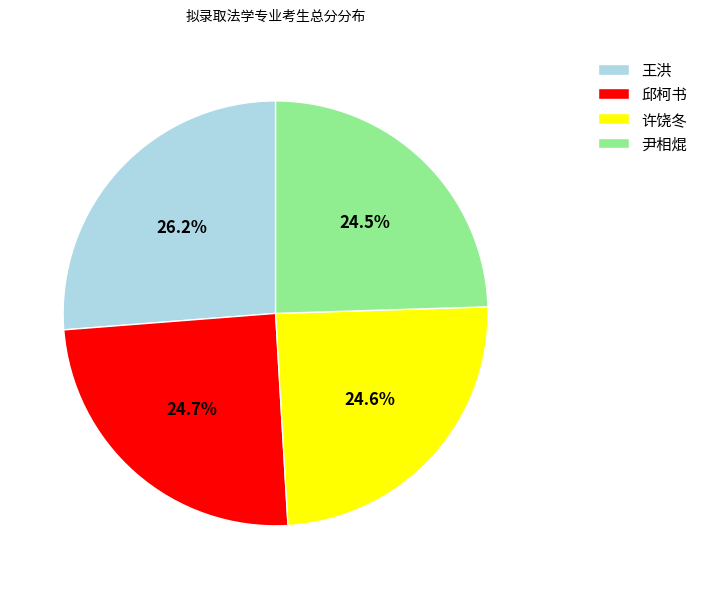

To the nearest percent, what is the average slice percentage?

25%